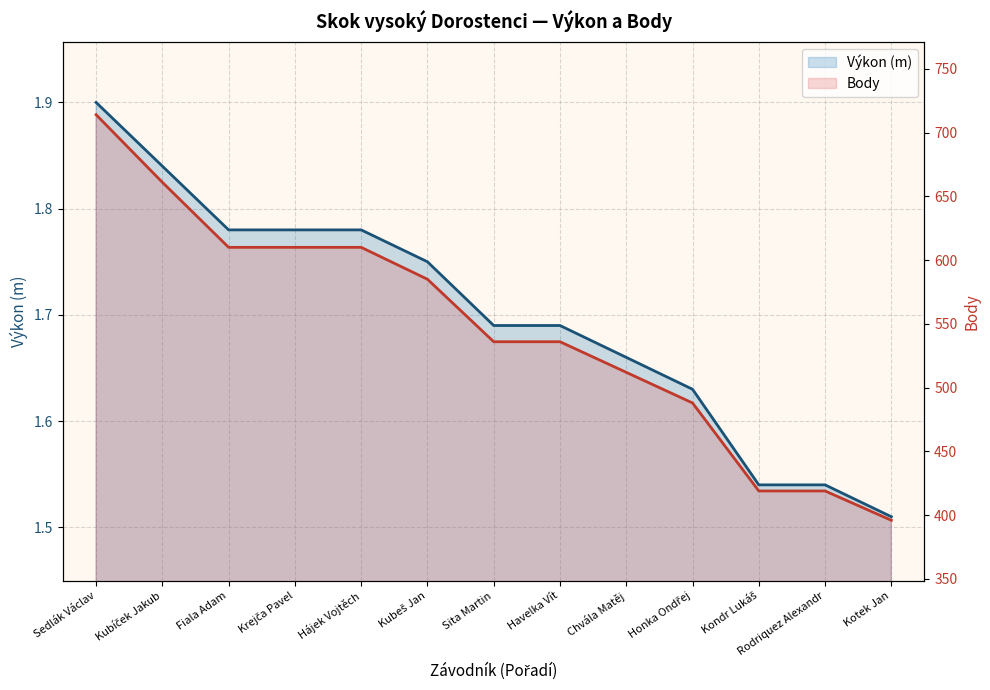

True or false: Body has a value of 610.0 at Krejča Pavel.

True